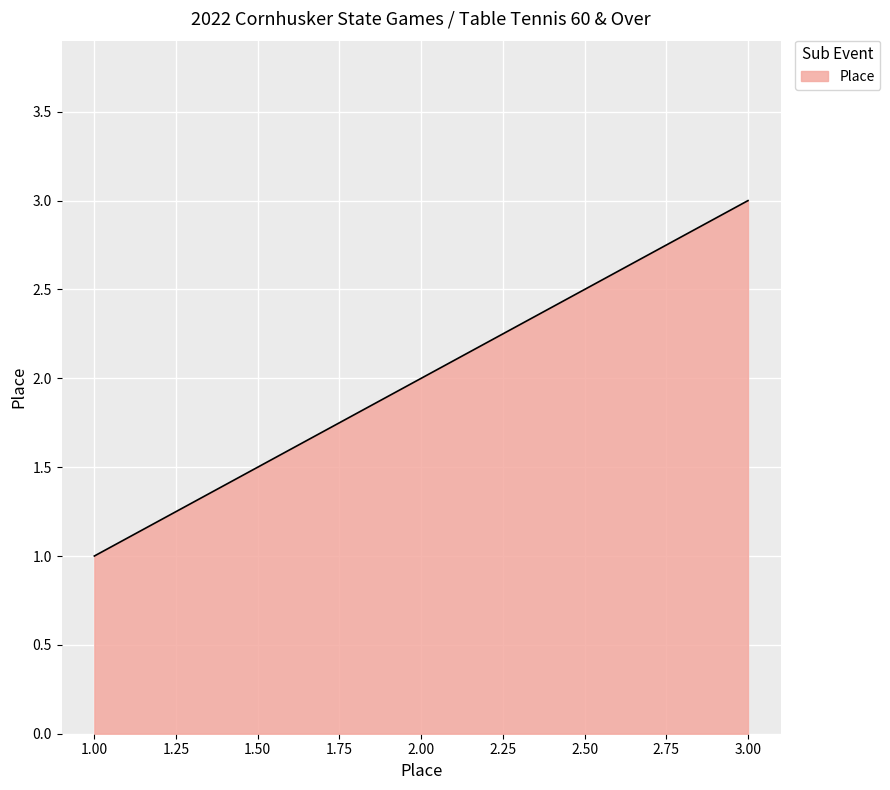

Reading left to right, extract all data points from this chart.

1=1	2=2	3=3